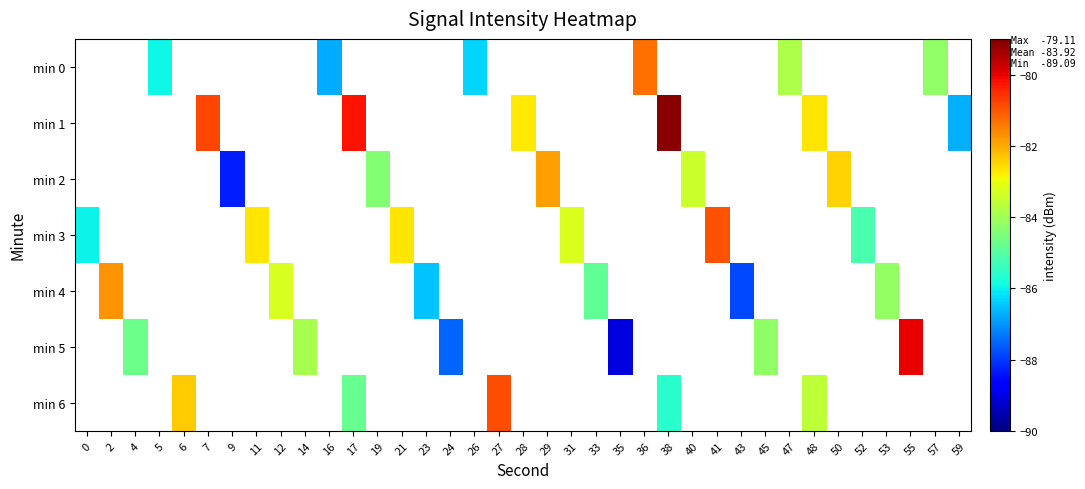

What is the greatest value displayed?

-79.1